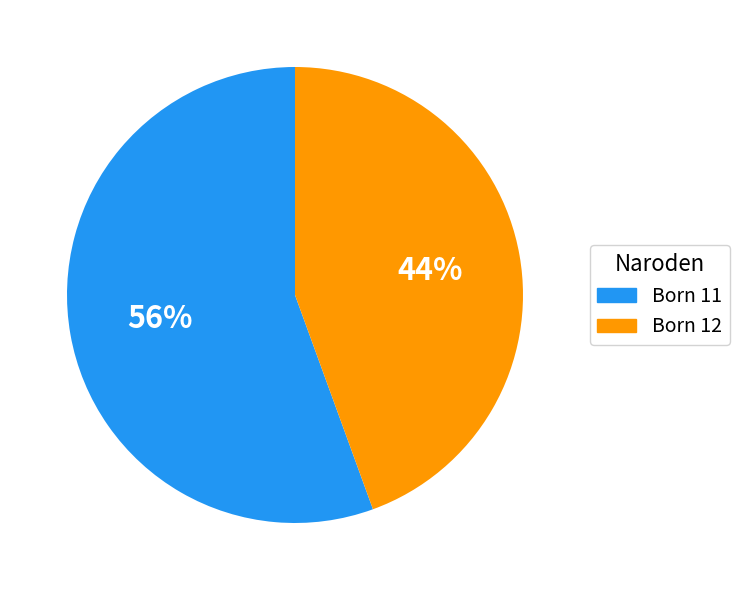

Do Born 12 and Born 11 together represent more than half of the pie?

Yes